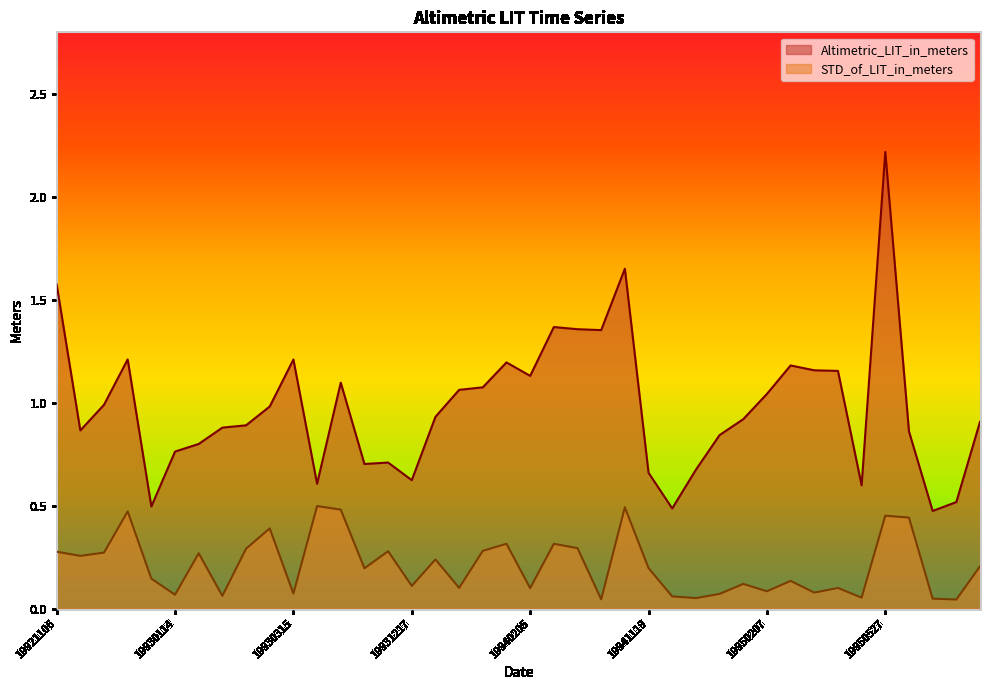

Between 19930423 and 19941229, which is larger?

19930423